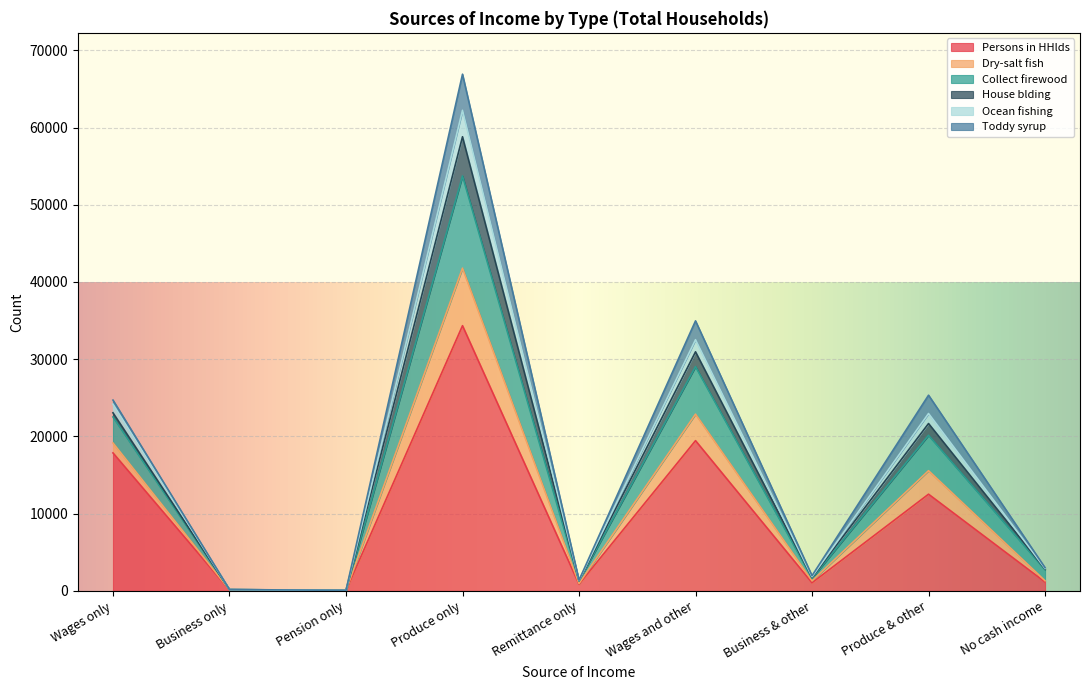

What is the label of the 9th point from the left?

No cash income